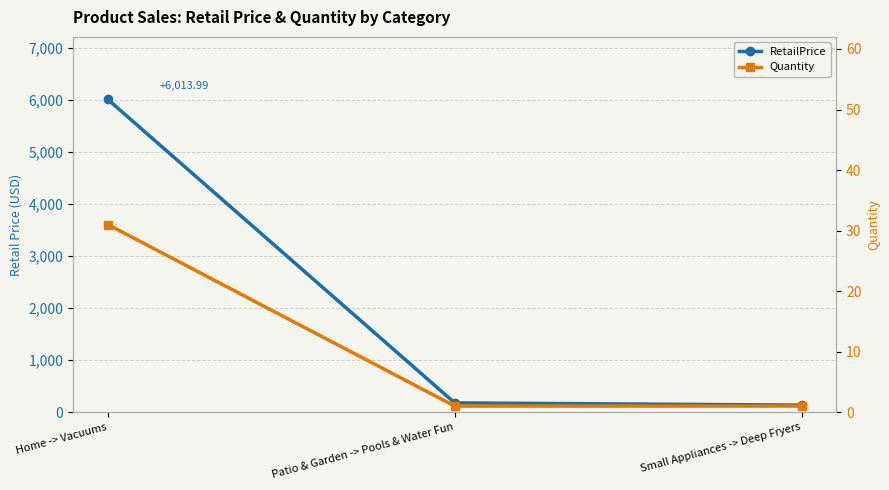

Which series changed the most between Home -> Vacuums and Small Appliances -> Deep Fryers?

RetailPrice